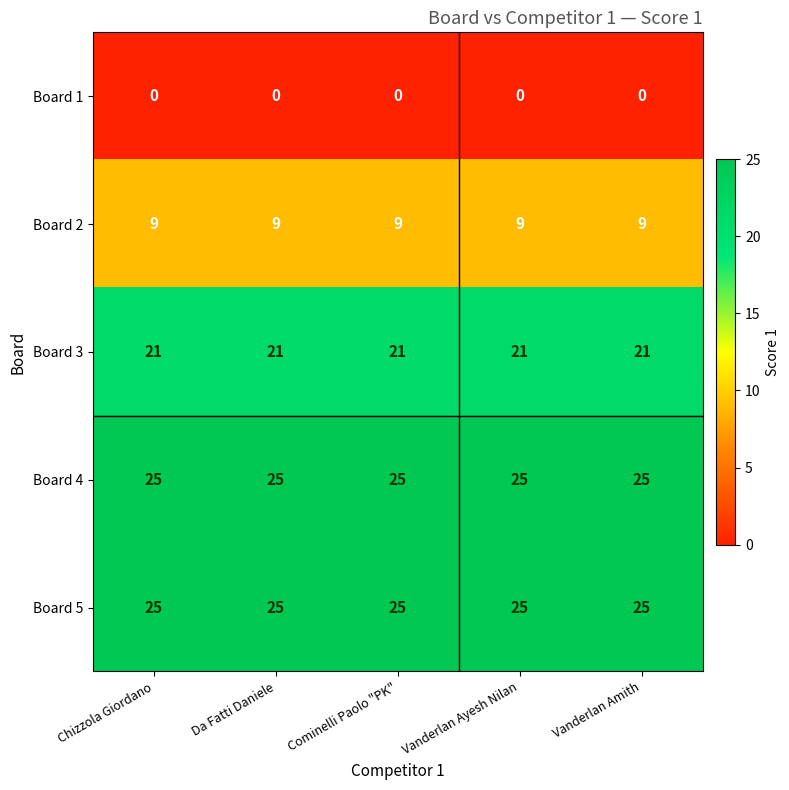

At how many categories does at least one series exceed 22?

5